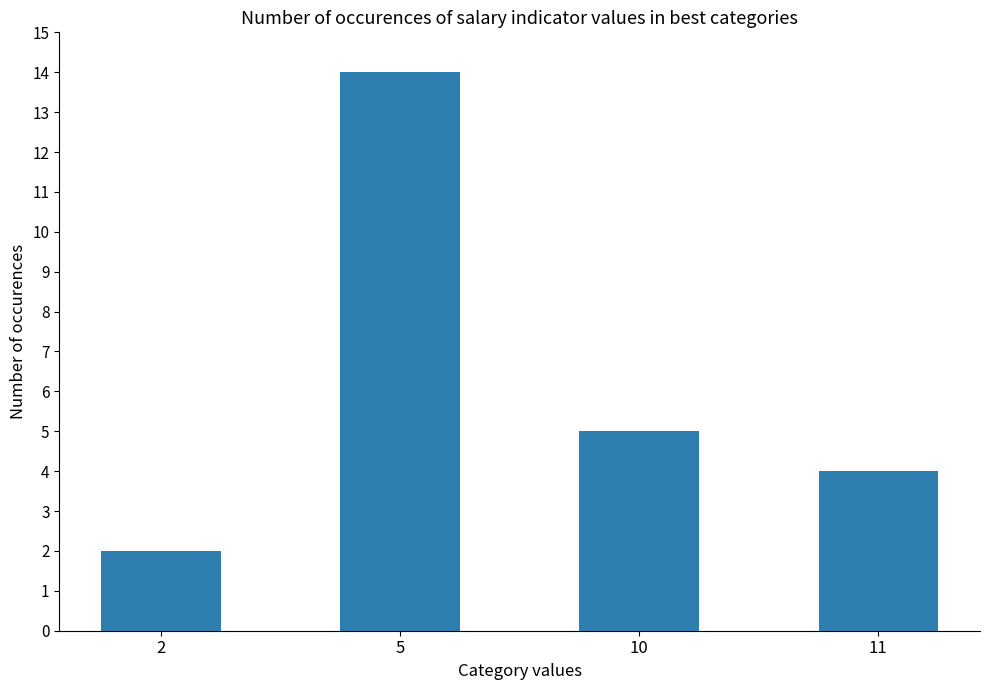

What is the value of the 3rd bar from the left?

5